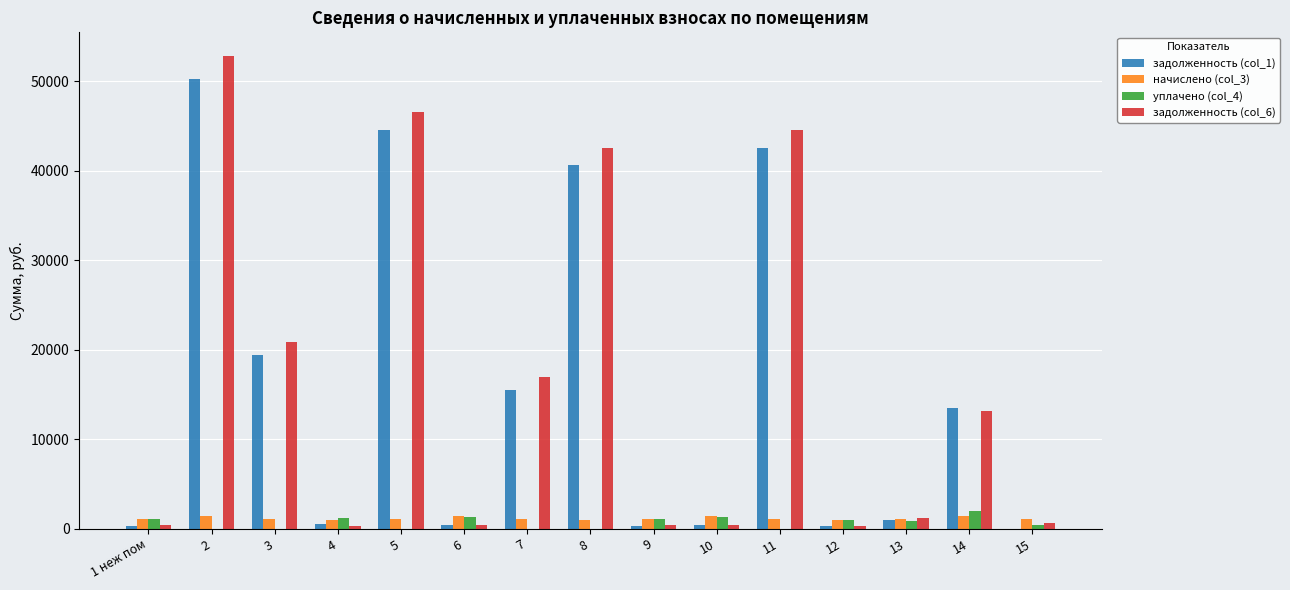

Is the value of задолженность (col_6) at 5 greater than the value of уплачено (col_4) at 11?

Yes